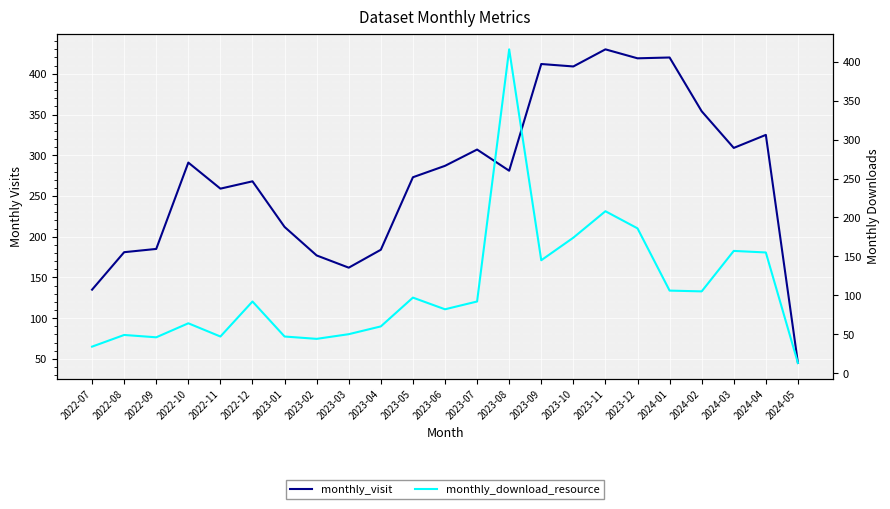

List the series in order of their overall mean, lowest first.

monthly_download_resource, monthly_visit